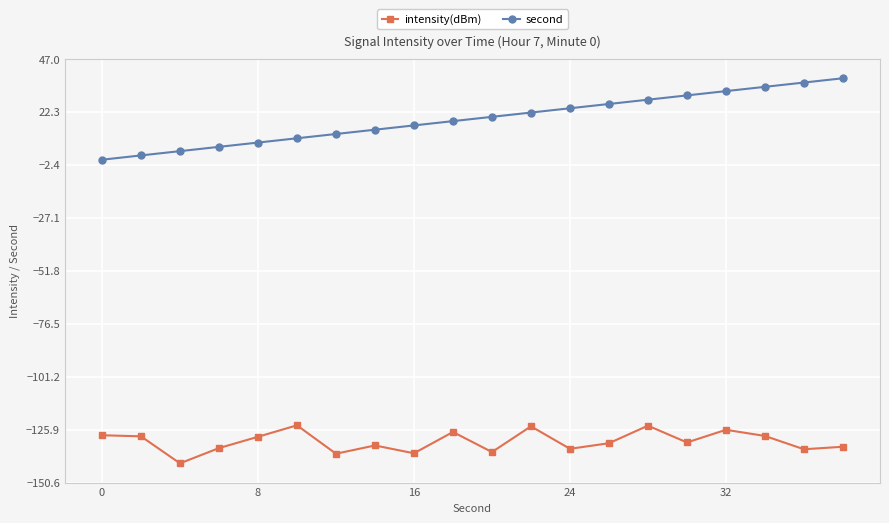

What is the difference between the maximum and minimum values in the second series?

38.0